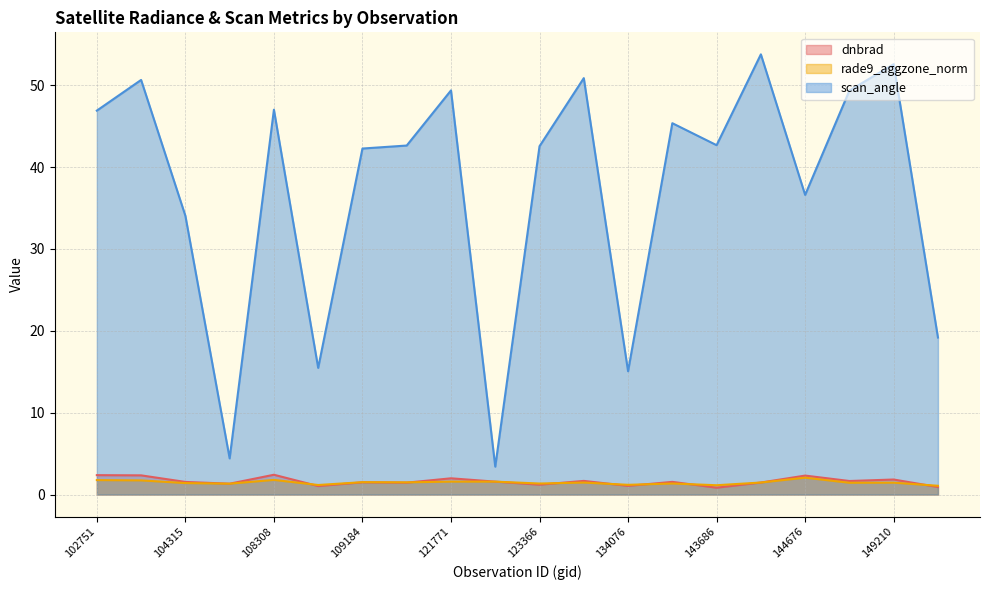

Reading left to right, transcribe all the data shown in this chart.

dnbrad: 2.4	2.3	1.5	1.3	2.4	1.0	1.5	1.5	2.0	1.6	1.2	1.7	1.1	1.5	0.8	1.5	2.3	1.7	1.8	0.9
rade9_aggzone_norm: 1.8	1.7	1.4	1.3	1.8	1.2	1.5	1.5	1.6	1.6	1.3	1.5	1.2	1.3	1.1	1.5	2.1	1.4	1.5	1.1
scan_angle: 46.9	50.6	34.1	4.4	47.0	15.5	42.3	42.6	49.4	3.4	42.6	50.9	15.1	45.4	42.7	53.8	36.6	49.4	52.6	19.2